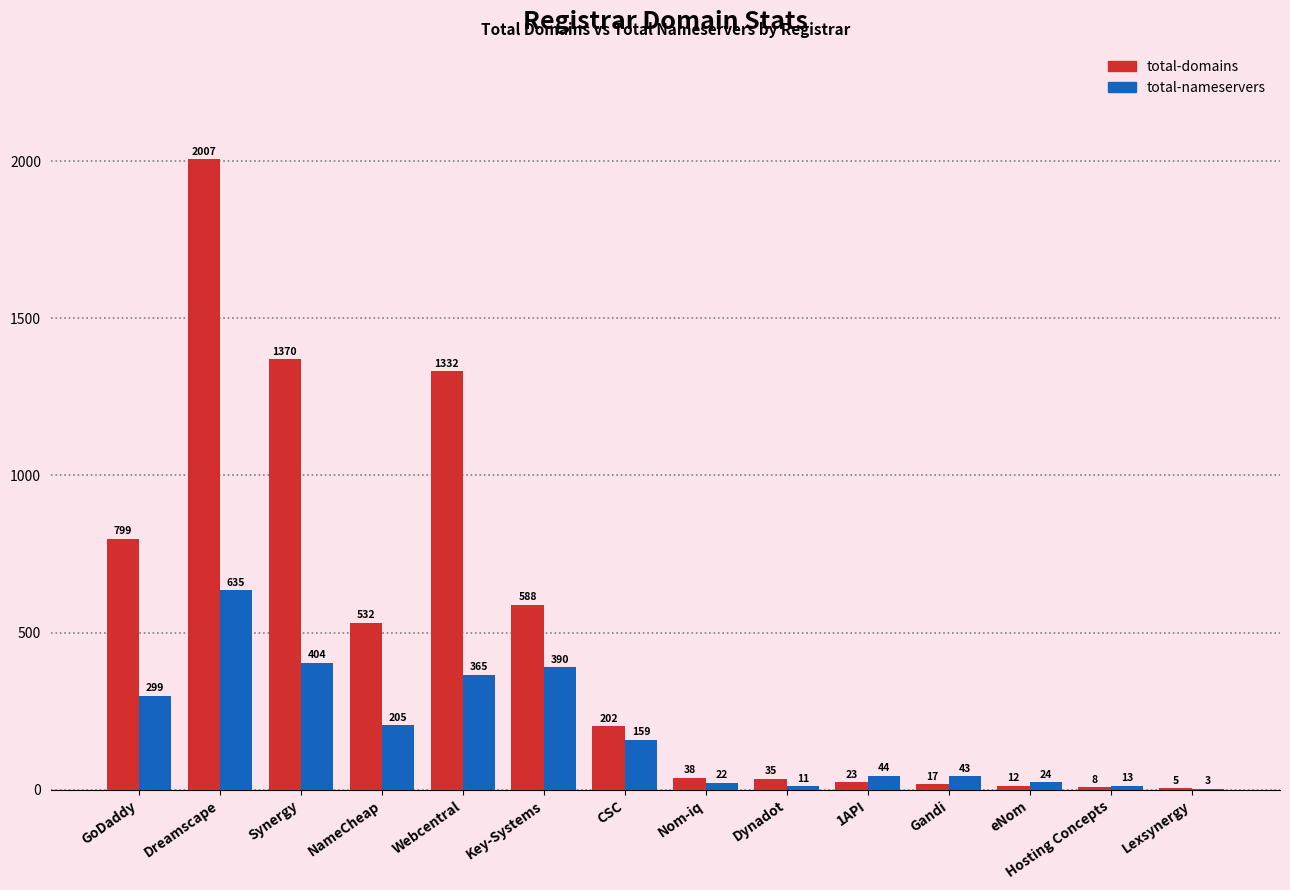

What is the highest value of the total-domains series?

2007